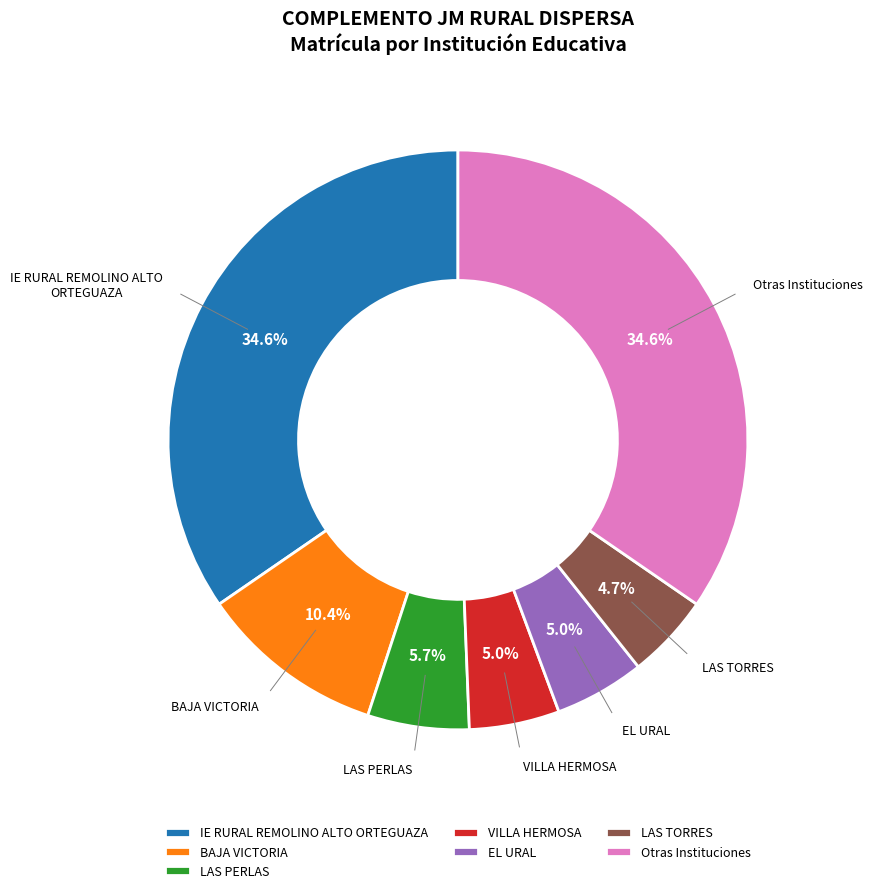

What is the ratio of the value at Otras Instituciones to the value at IE RURAL REMOLINO ALTO ORTEGUAZA?

1.0